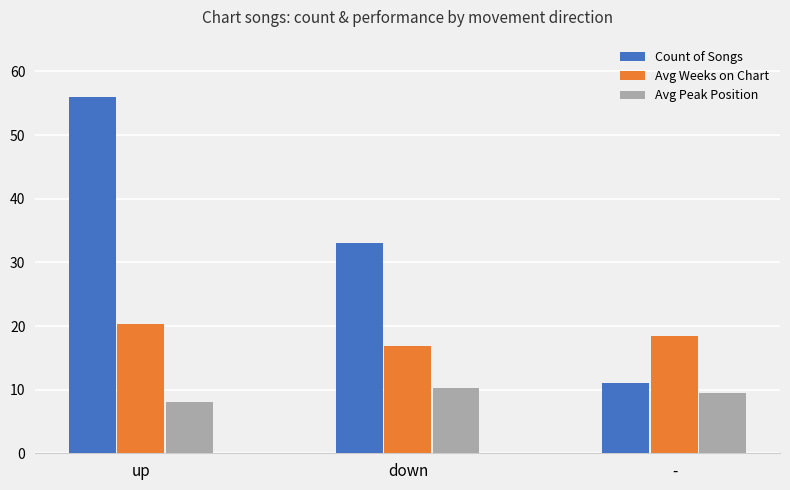

What is the sum of the Count of Songs values at down and up?

89.0